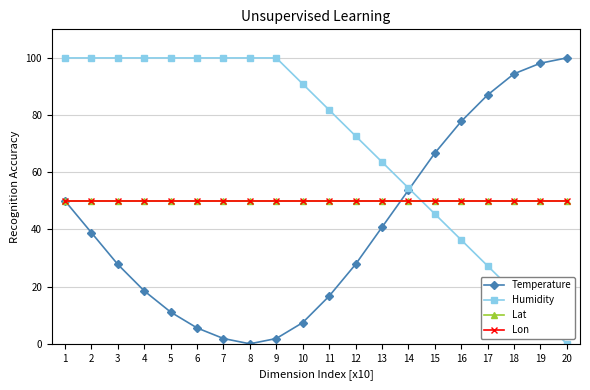

True or false: Humidity has more than 1 interior local peaks.

False